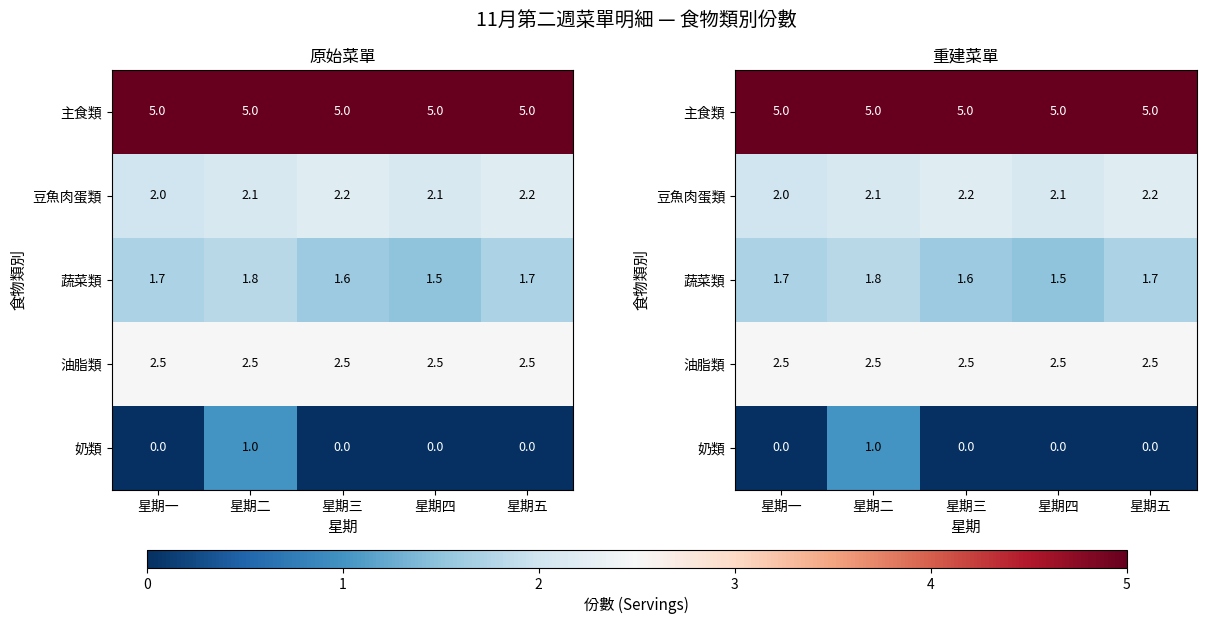

What is the spread (max minus min) of values at 星期四?

5.0